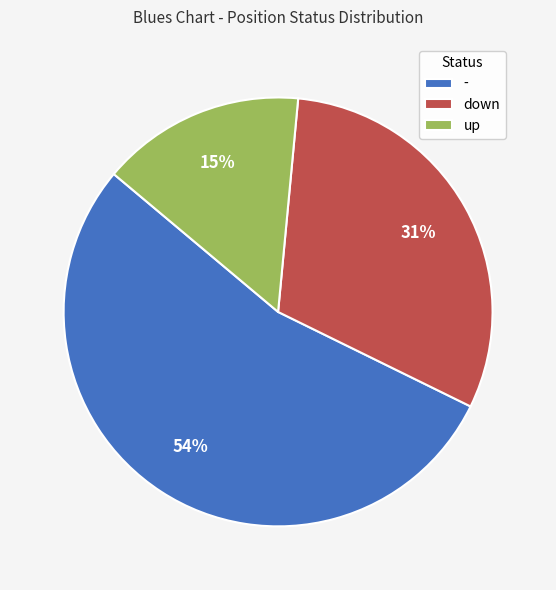

Which category has the smallest portion of the pie?

up